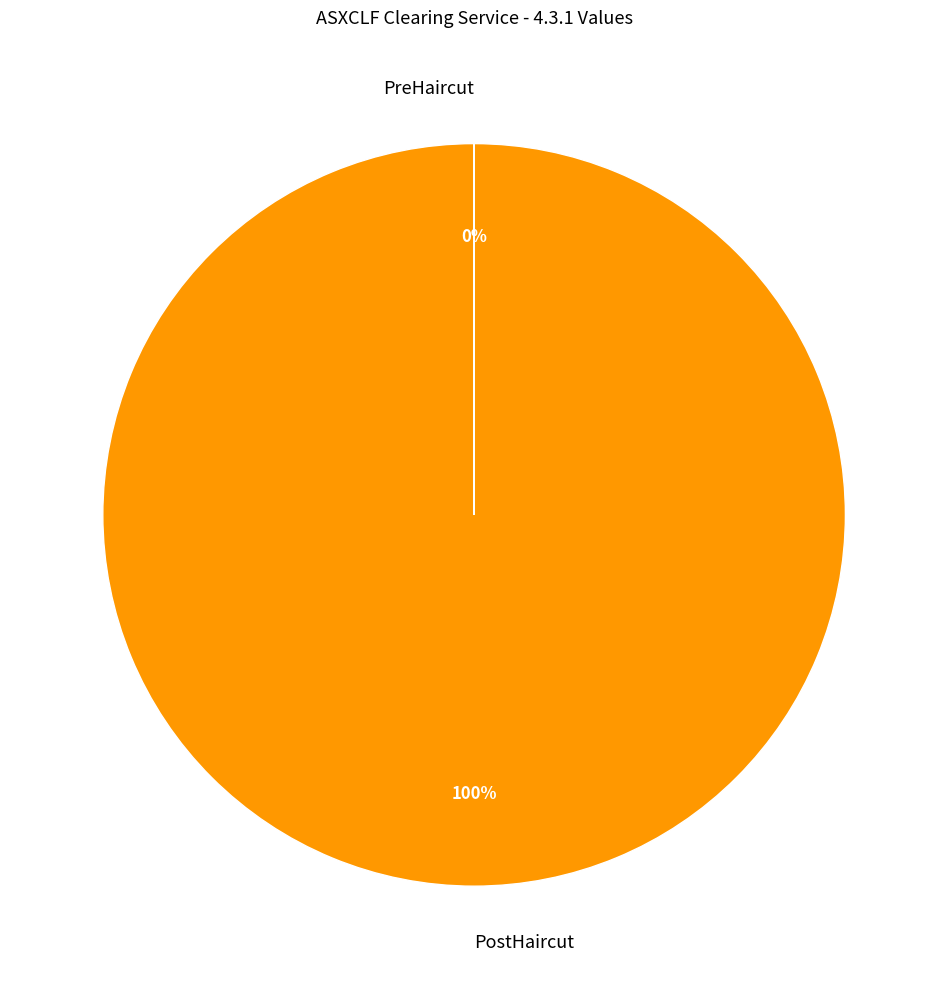

True or false: PostHaircut accounts for 100% of the total.

True